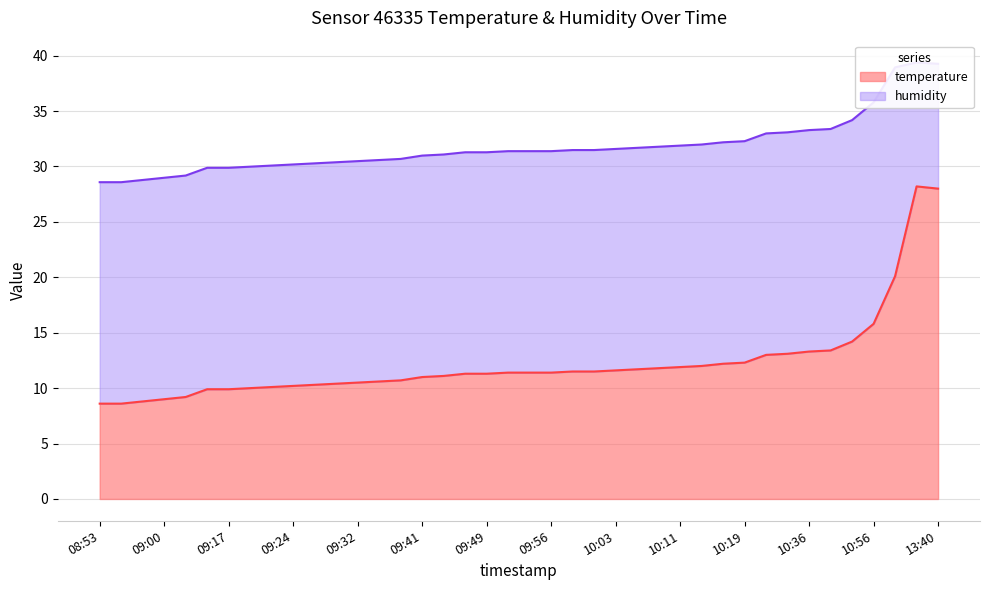

Reading left to right, what are all the values shown in this chart?

08:53=8.6	08:55=8.6	08:57=8.8	09:00=9.0	09:02=9.2	09:15=9.9	09:17=9.9	09:19=10.0	09:22=10.1	09:24=10.2	09:27=10.3	09:29=10.4	09:32=10.5	09:34=10.6	09:36=10.7	09:41=11.0	09:44=11.1	09:46=11.3	09:49=11.3	09:51=11.4	09:53=11.4	09:56=11.4	09:58=11.5	10:01=11.5	10:03=11.6	10:06=11.7	10:08=11.8	10:11=11.9	10:14=12.0	10:16=12.2	10:19=12.3	10:31=13.0	10:34=13.1	10:36=13.3	10:39=13.4	10:49=14.2	10:56=15.8	11:26=20.1	13:38=28.2	13:40=28.0